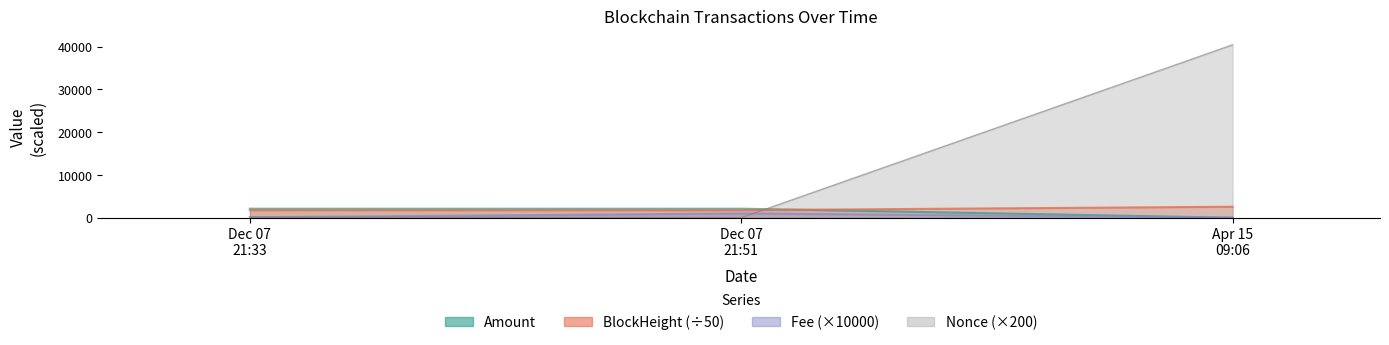

What position from the right is Dec 07 21:51?

2